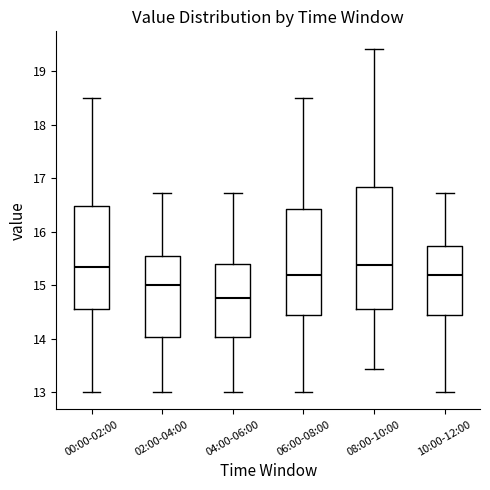

Where does the upper whisker of the box for 06:00-08:00 end on the y-axis? The values are not printed on the chart, so give them approximately, as read against the axis.

18.5